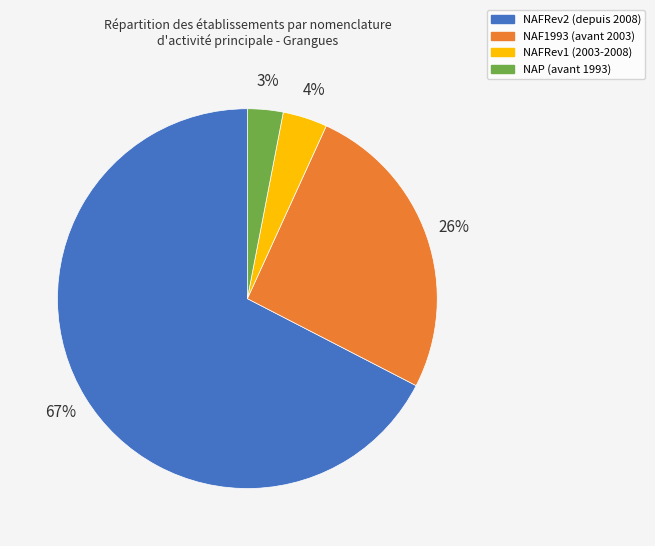

Rank the categories by value from highest to lowest.

NAFRev2, NAF1993, NAFRev1, NAP